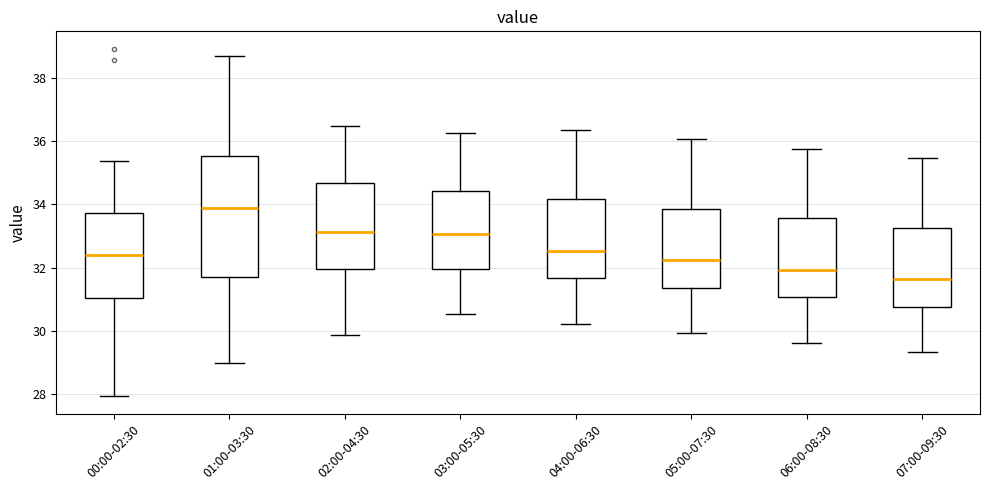

Reading left to right, read every box against the y-axis: the position of its median line, the range the box covers, and the ends of its whiskers. The values are not printed on the chart, so give them approximately, as read against the axis.

00:00-02:30: median 32.4, box 31.0 to 33.8, whiskers 28.0 to 35.4
01:00-03:30: median 34.0, box 31.8 to 35.6, whiskers 29.0 to 38.8
02:00-04:30: median 33.2, box 32.0 to 34.6, whiskers 29.8 to 36.4
03:00-05:30: median 33.0, box 32.0 to 34.4, whiskers 30.6 to 36.2
04:00-06:30: median 32.6, box 31.6 to 34.2, whiskers 30.2 to 36.4
05:00-07:30: median 32.2, box 31.4 to 33.8, whiskers 30.0 to 36.0
06:00-08:30: median 32.0, box 31.0 to 33.6, whiskers 29.6 to 35.8
07:00-09:30: median 31.6, box 30.8 to 33.2, whiskers 29.4 to 35.4